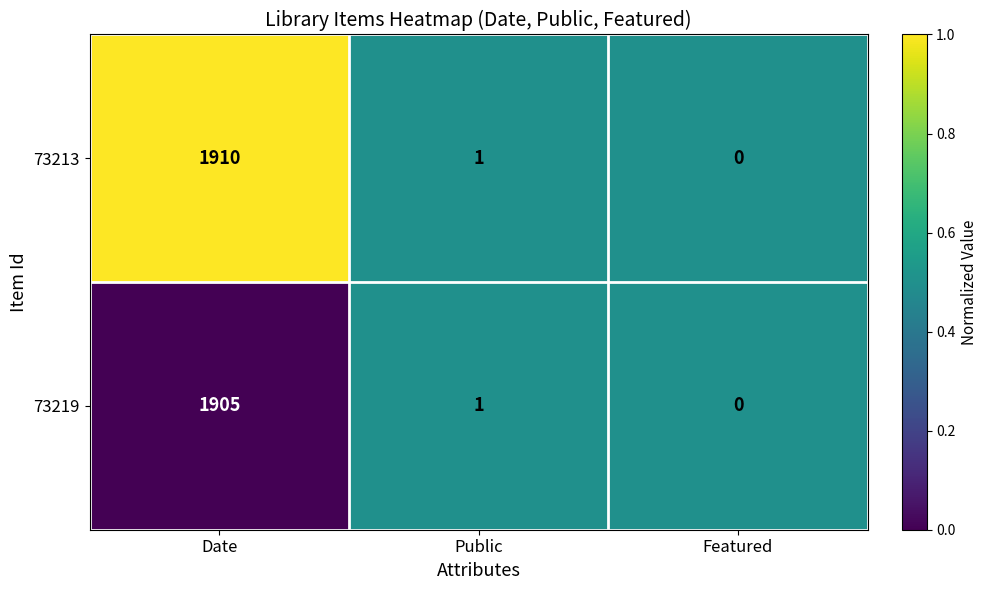

The 73219 series shows 1298 at Featured. True or false?

False